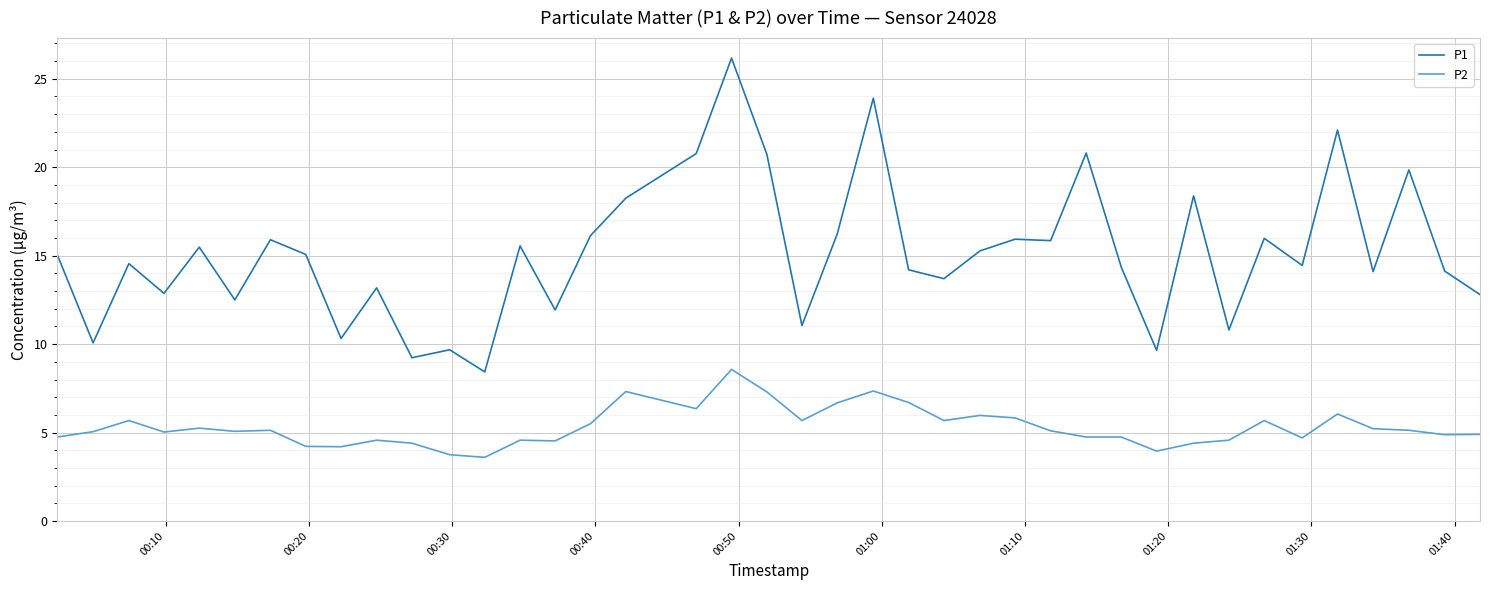

How many categories are shown in the chart?

40